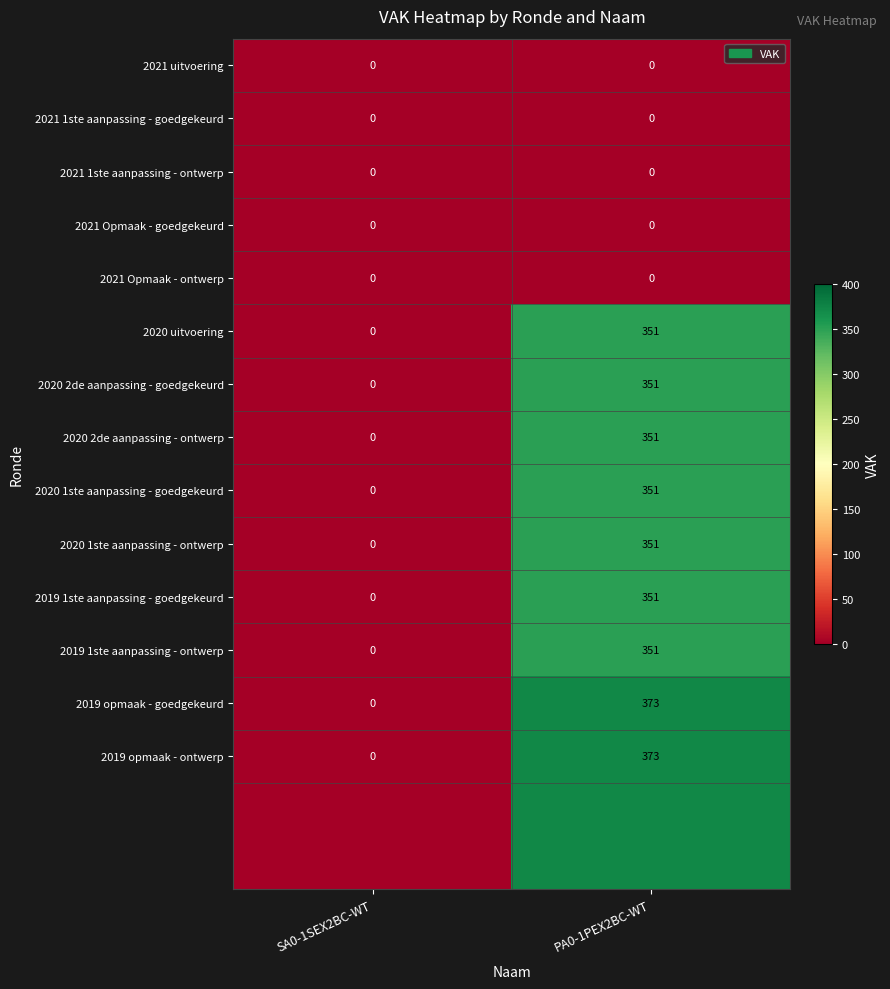

Which category has the highest value across all series?

PA0-1PEX2BC-WT